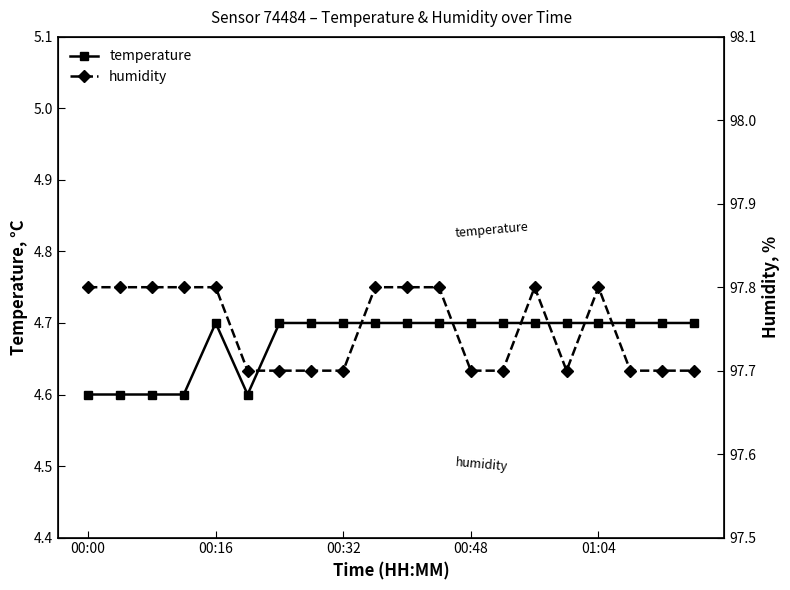

Rank the series at 18 from highest to lowest value.

humidity, temperature